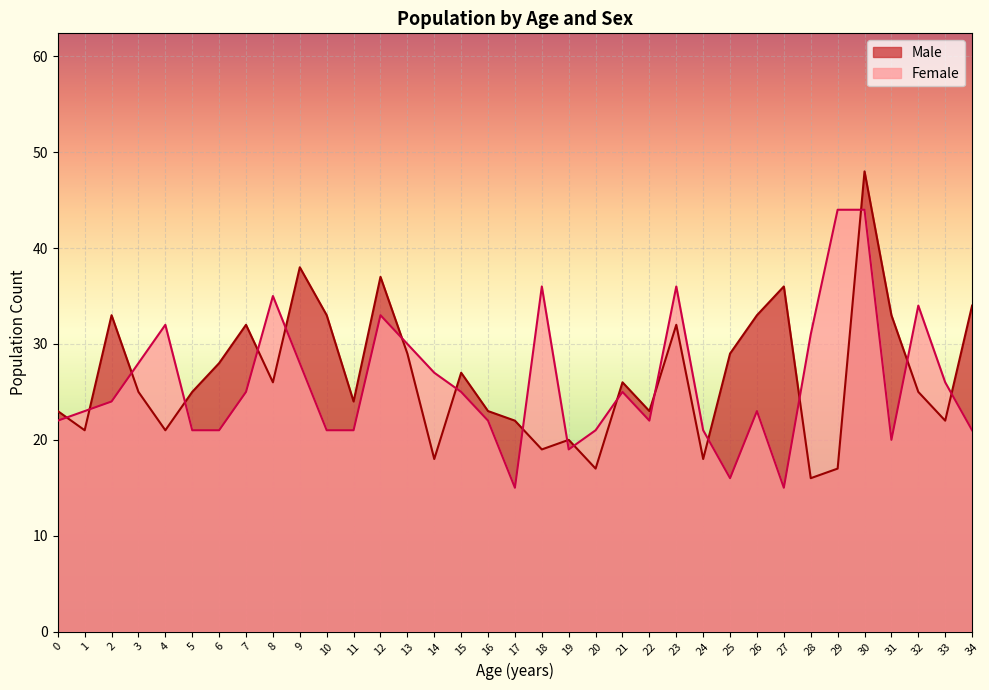

How many intersections are there between Male and Female?

18